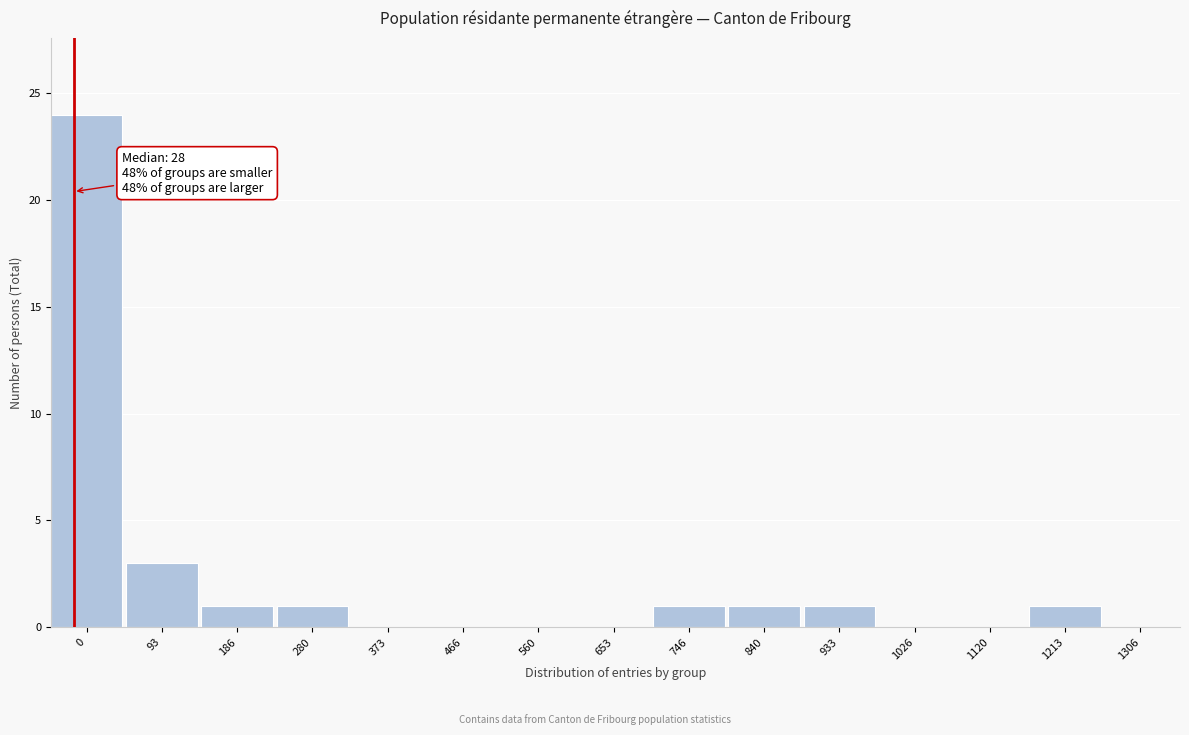

Reading left to right, what are all the values shown in this chart?

0=24	93=3	186=1	280=1	373=0	466=0	560=0	653=0	746=1	840=1	933=1	1026=0	1120=0	1213=1	1306=0